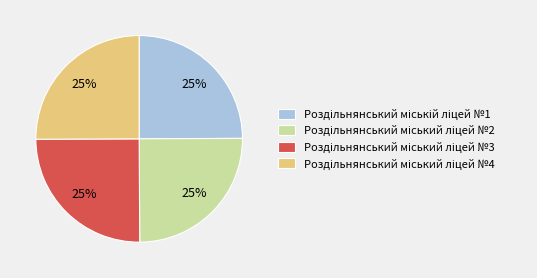

To the nearest percent, what is the average slice percentage?

25%